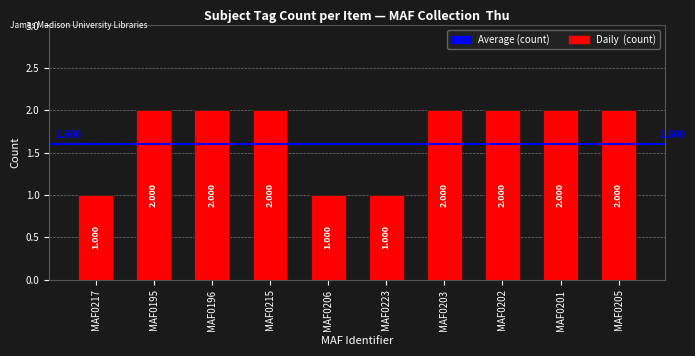

True or false: the data shows 2 at MAF0206.

False